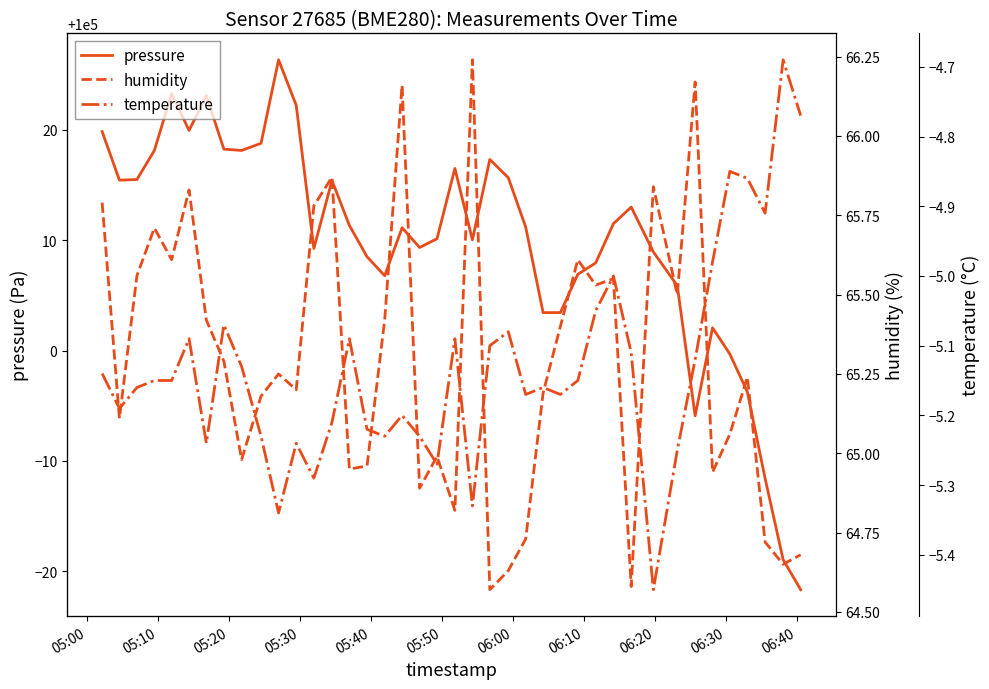

True or false: humidity and temperature intersect in this chart.

False